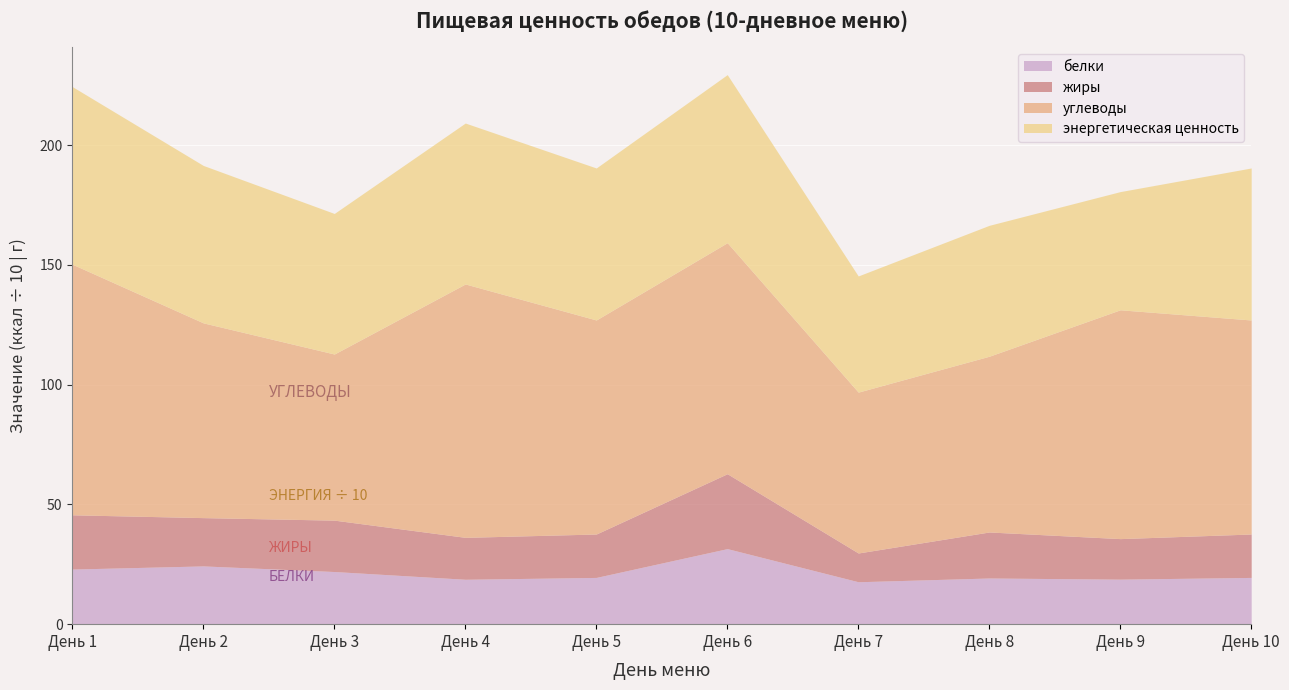

What is the total value across all series at День 4?

209.2